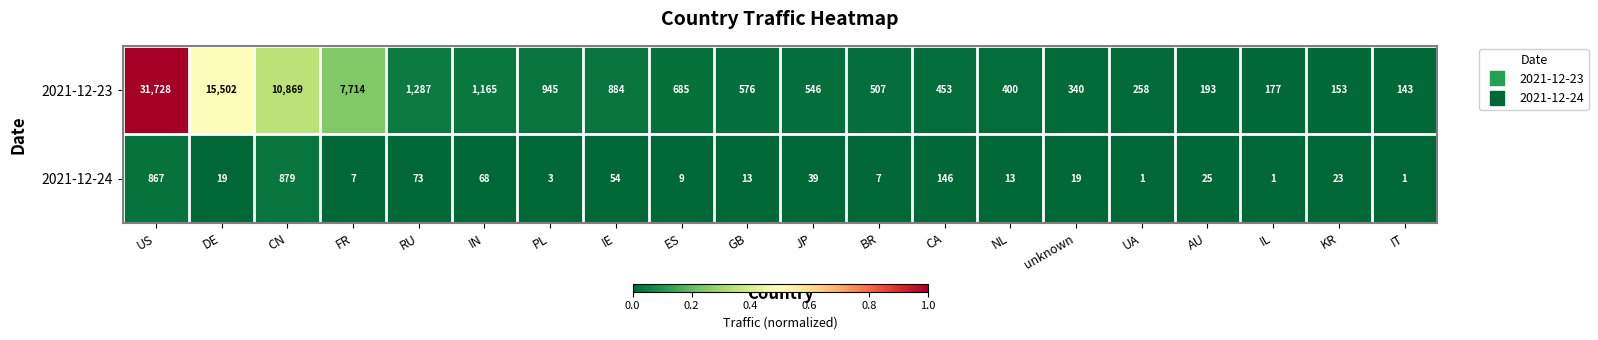

Which series has the largest total across all categories?

2021-12-23